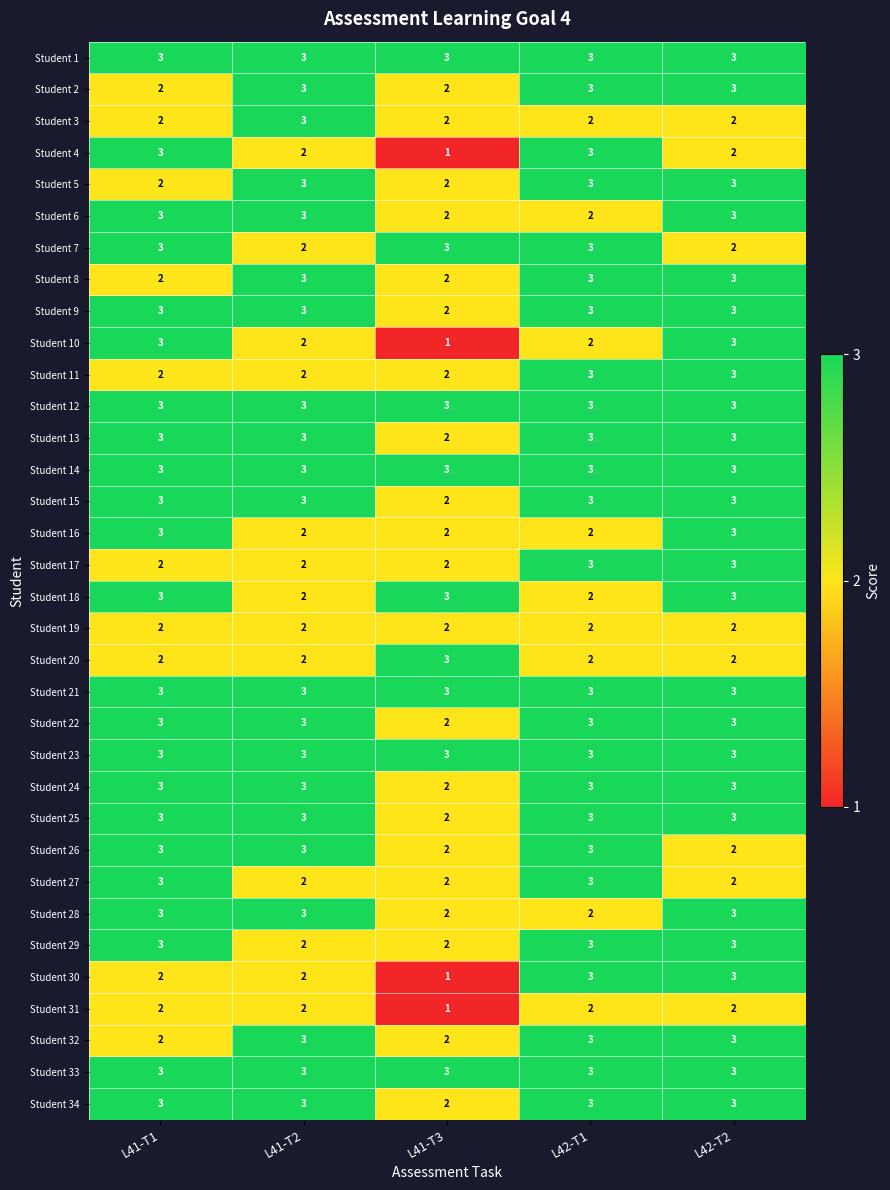

What is the greatest value displayed?

3